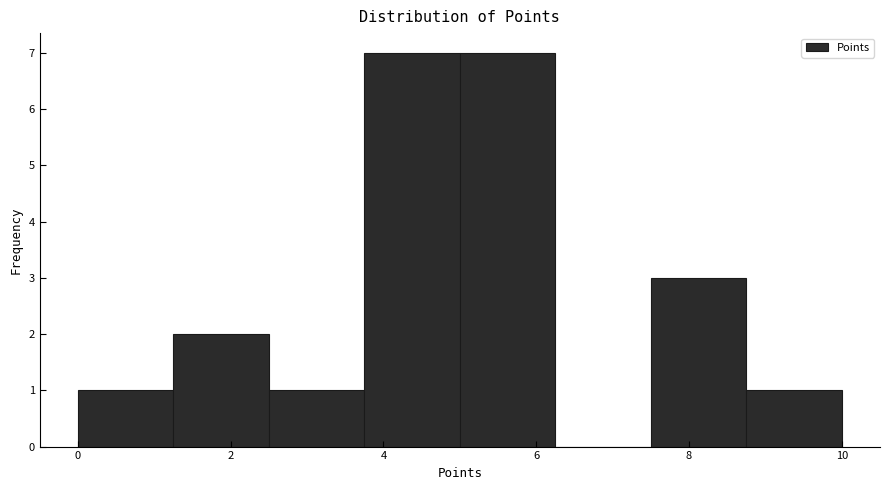

Reading left to right, transcribe this chart: for each bar, give the range it covers on the x-axis and its height. Neither the bar edges nor the heights are printed on the chart, so give them approximately, as read against the axes.

0.00 to 1.25: 1
1.25 to 2.50: 2
2.50 to 3.75: 1
3.75 to 5.00: 7
5.00 to 6.25: 7
6.25 to 7.50: 0
7.50 to 8.75: 3
8.75 to 10.00: 1